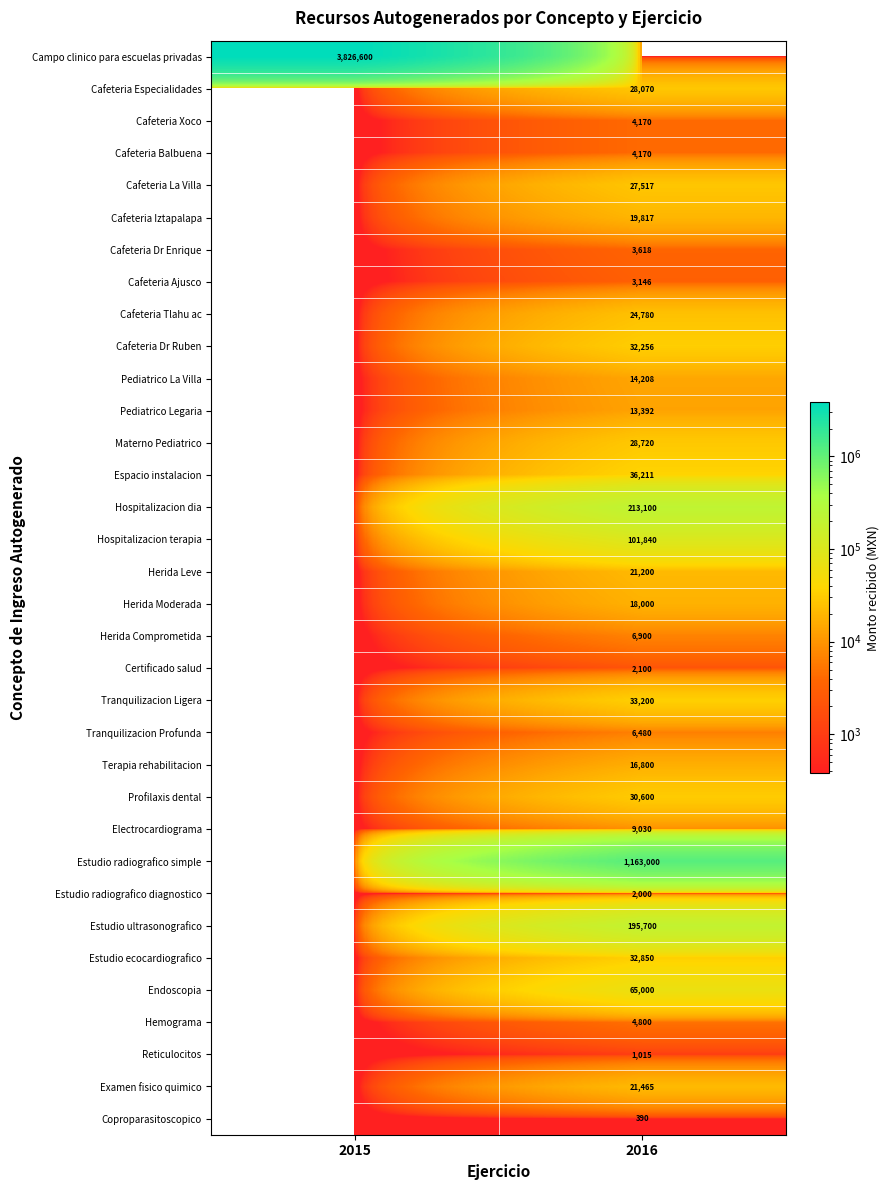

The value of Hospitalizacion dia at 2016 is 213100. True or false?

True